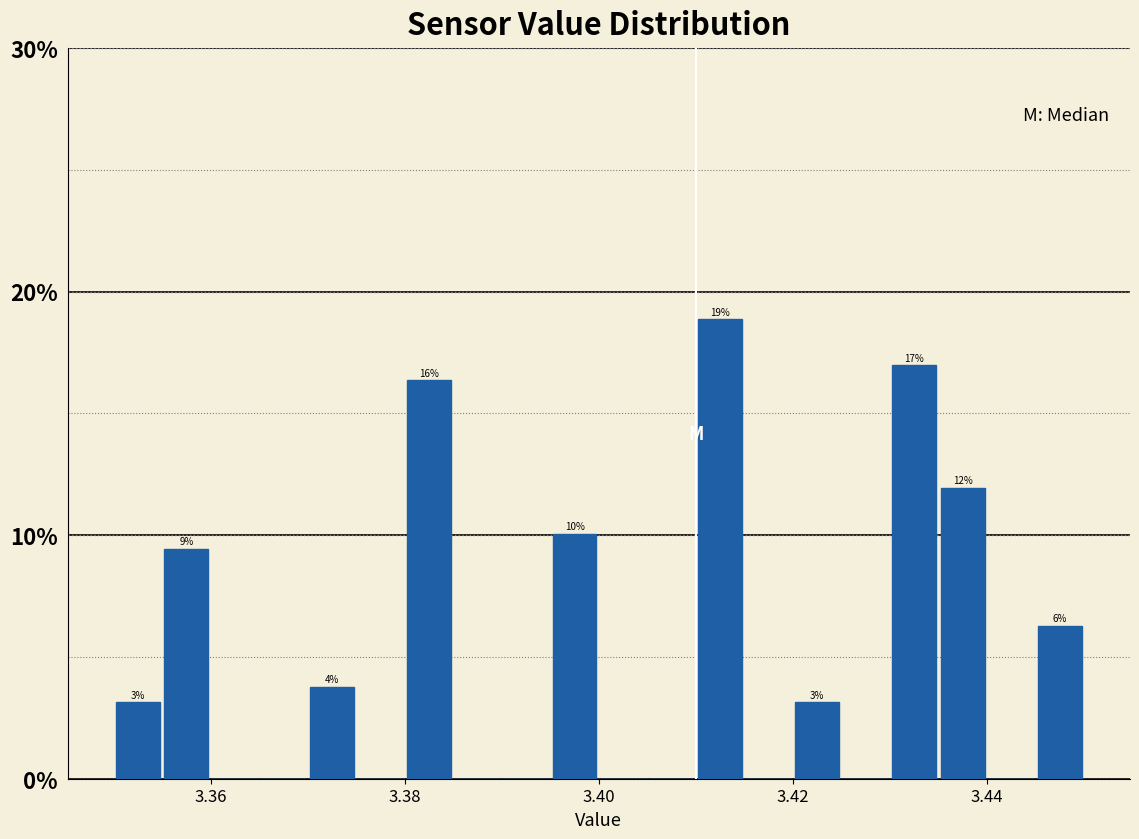

Read against the x-axis, roughly where is the centre of the tallest bar?

3.412